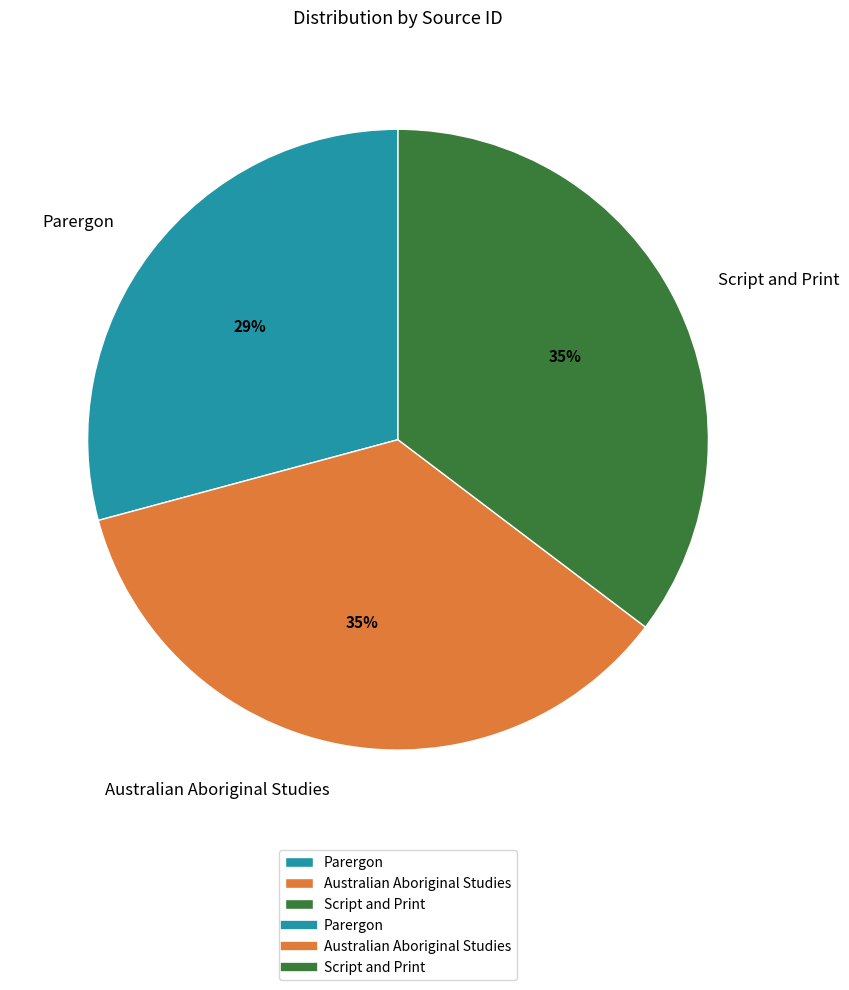

To the nearest percent, what percentage of the pie is Script and Print?

35%